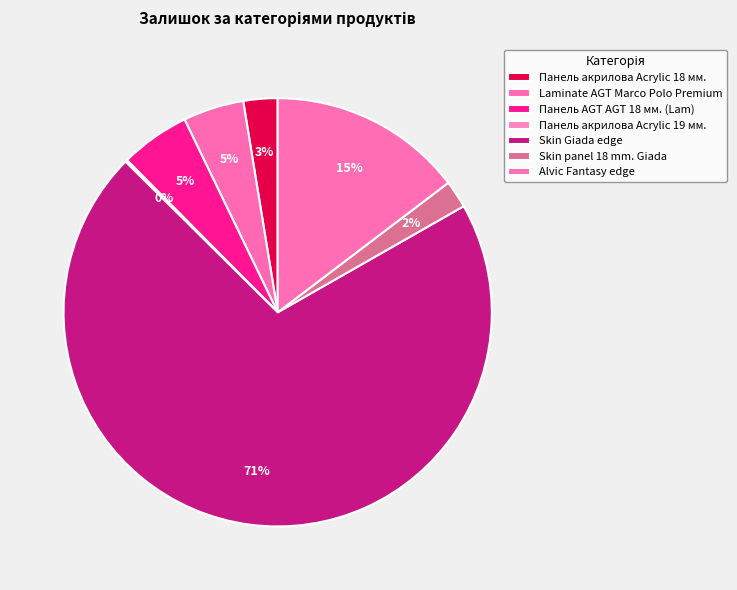

Combined, what portion of the pie is Skin Giada edge and Панель акрилова Acrylic 19 мм.?

70.8%